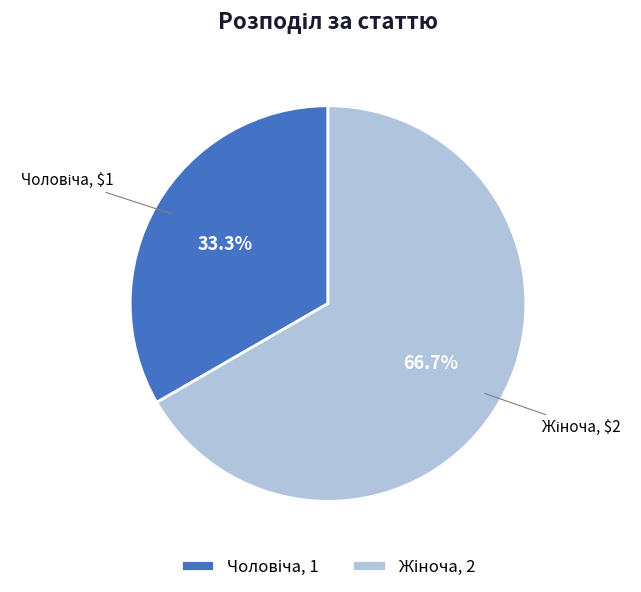

Is there any slice that represents more than half of the pie?

Yes